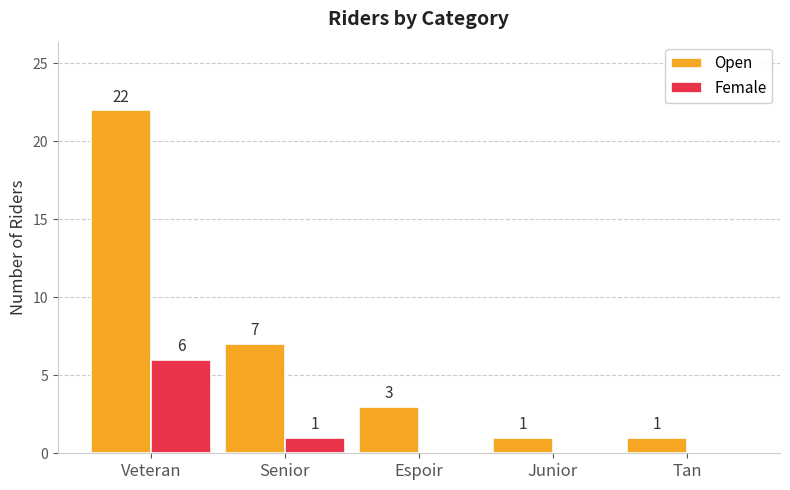

At which label is Open closest to 11?

Senior